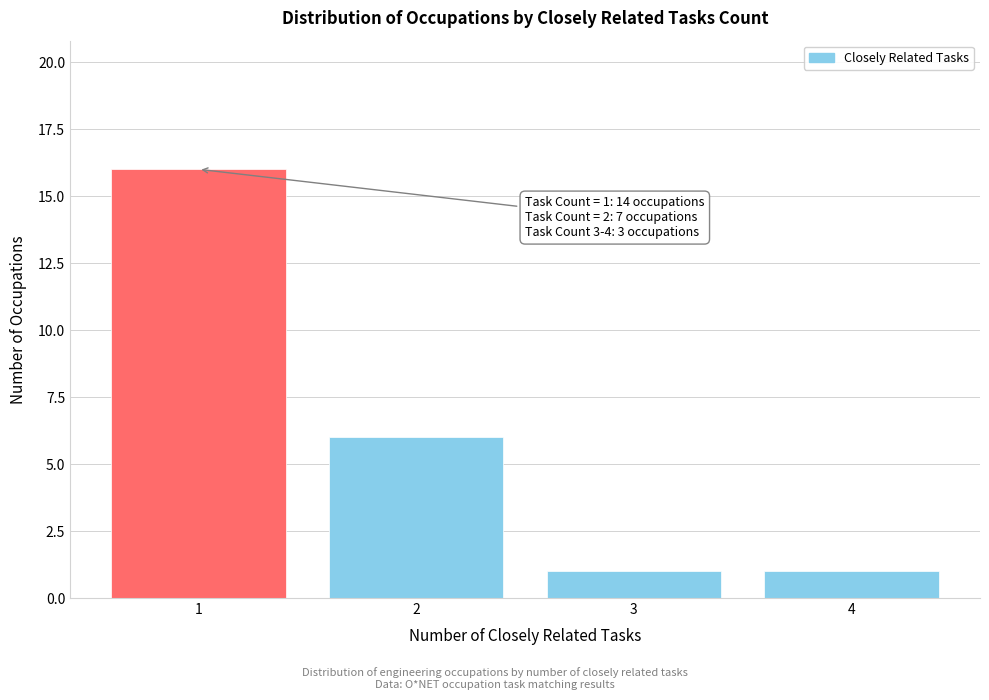

Reading left to right, extract all data points from this chart.

1=16	2=6	3=1	4=1